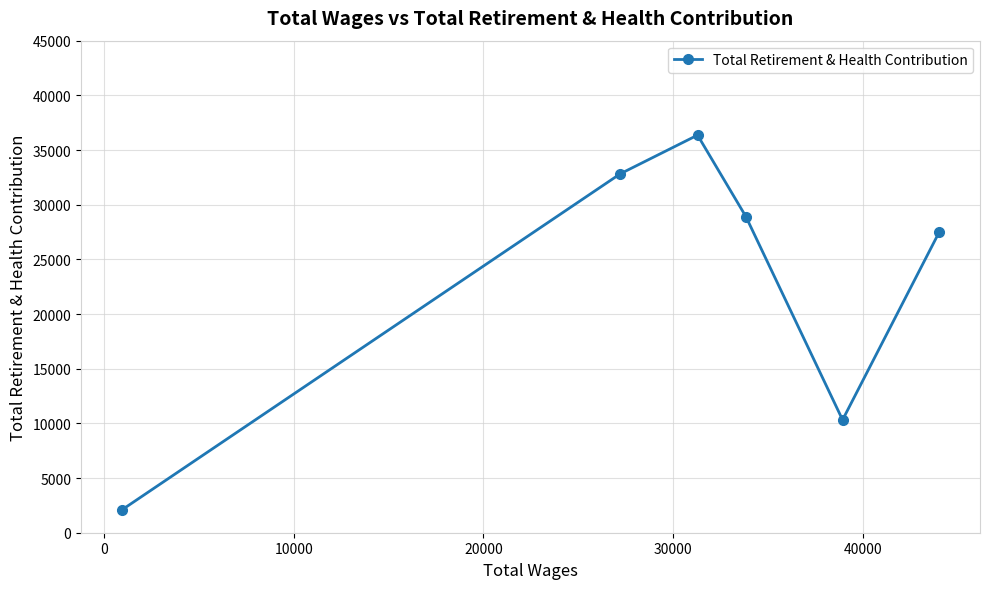

Count the values in the range 10320 to 32821.

4